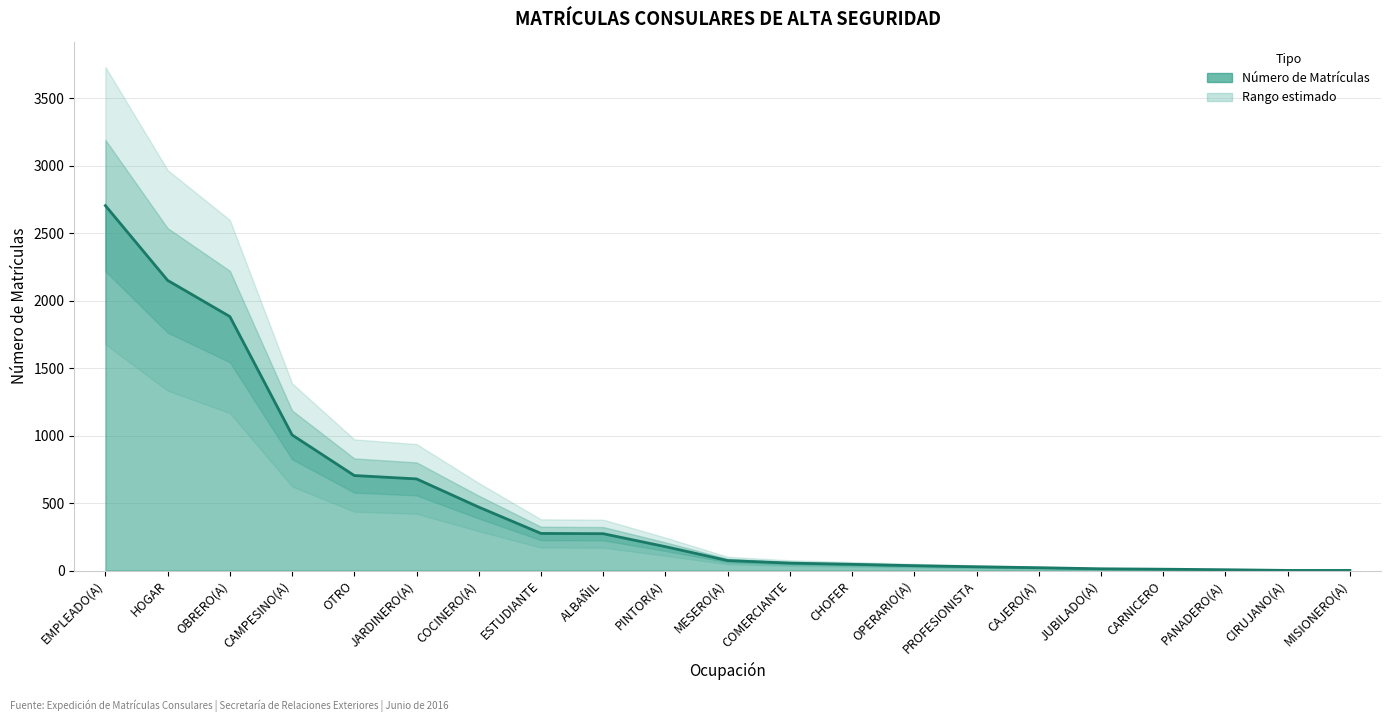

What is the ratio of the value at PROFESIONISTA to the value at COCINERO(A)?

0.1